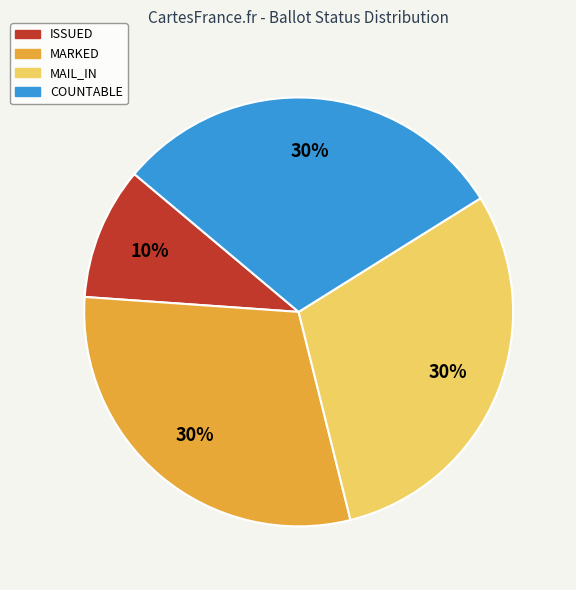

Do MARKED and MAIL_IN together represent more than half of the pie?

Yes